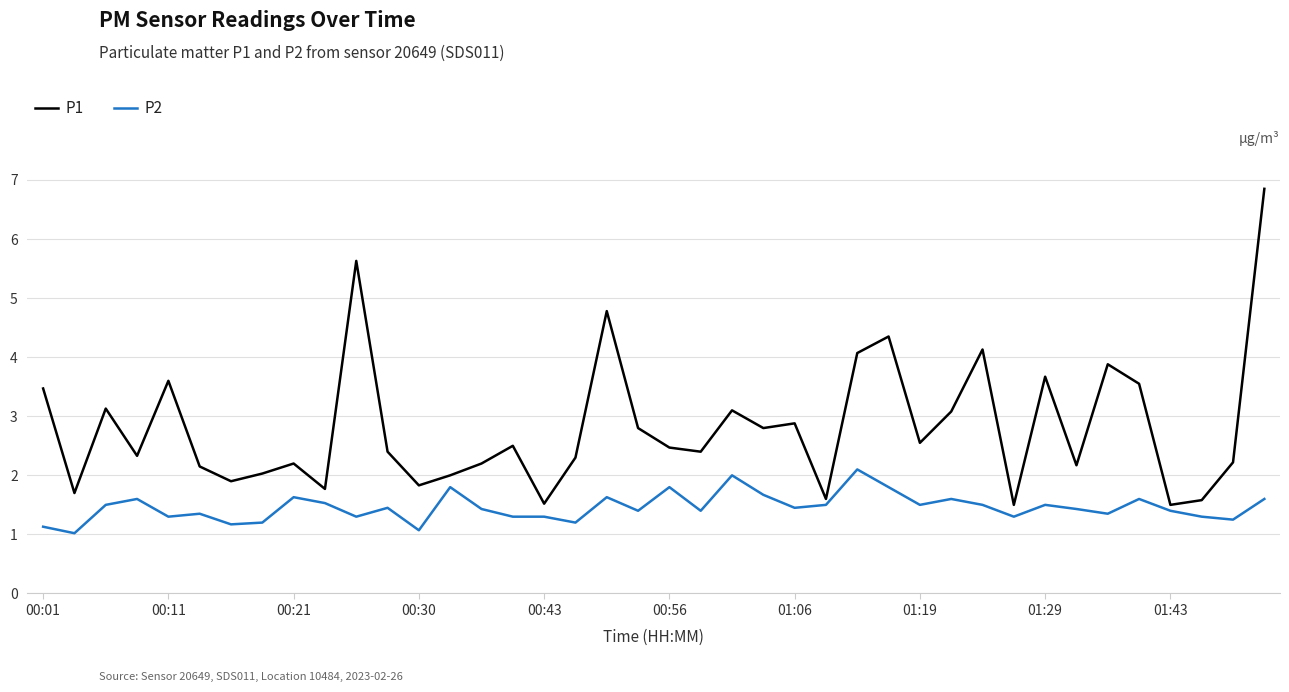

What is the minimum value shown in the chart?

1.0